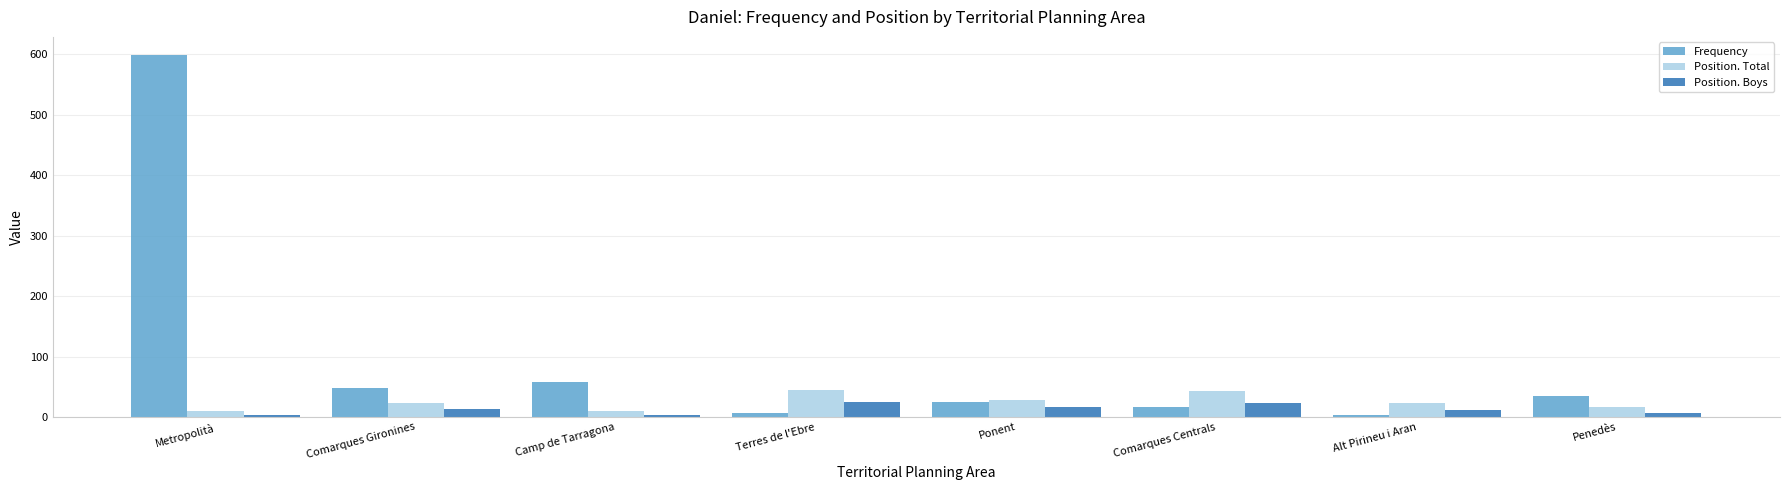

At how many categories does at least one series exceed 519?

1